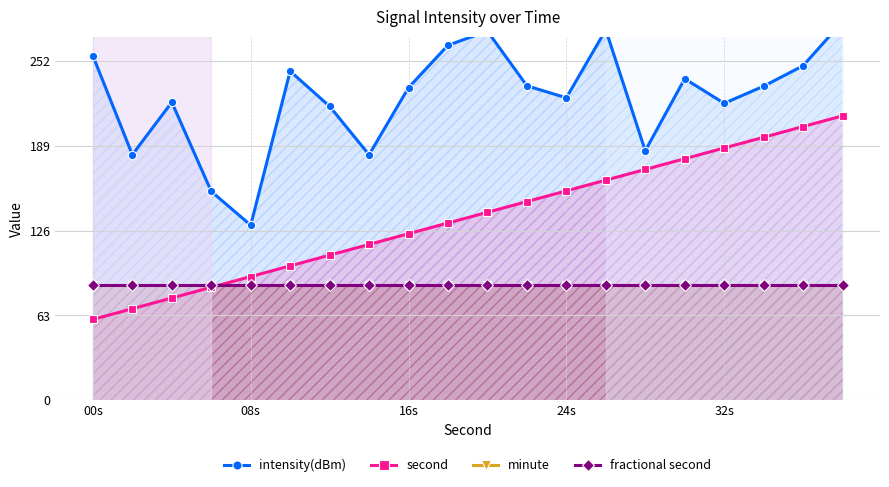

How many data points does each series have?

20